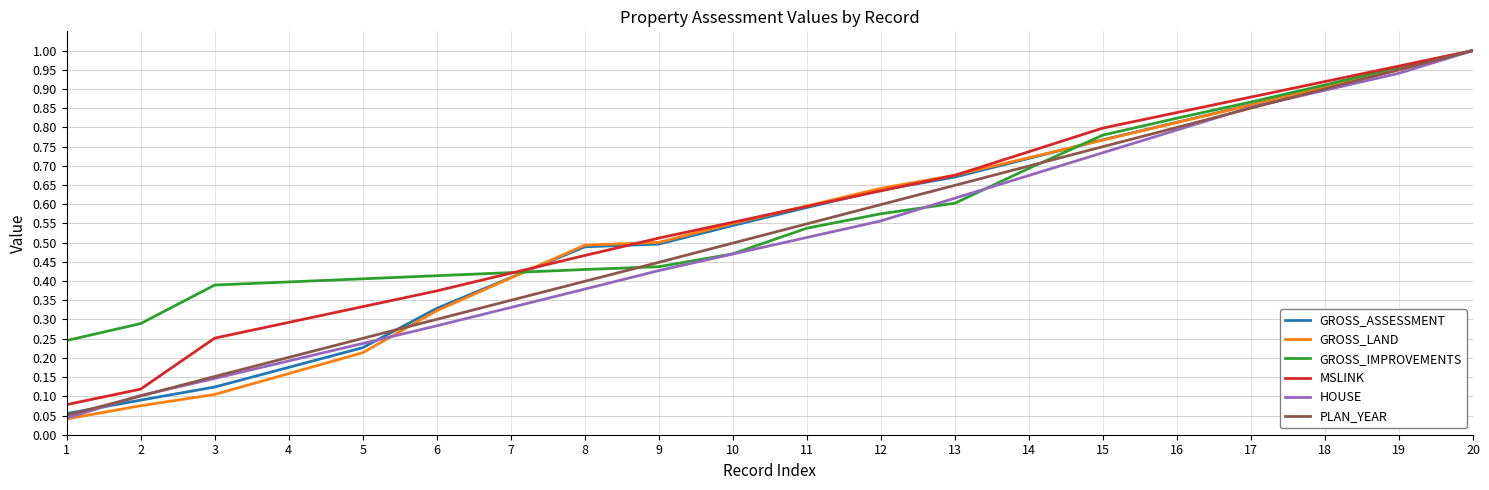

Between 4 and 17, which series saw the biggest shift?

GROSS_LAND